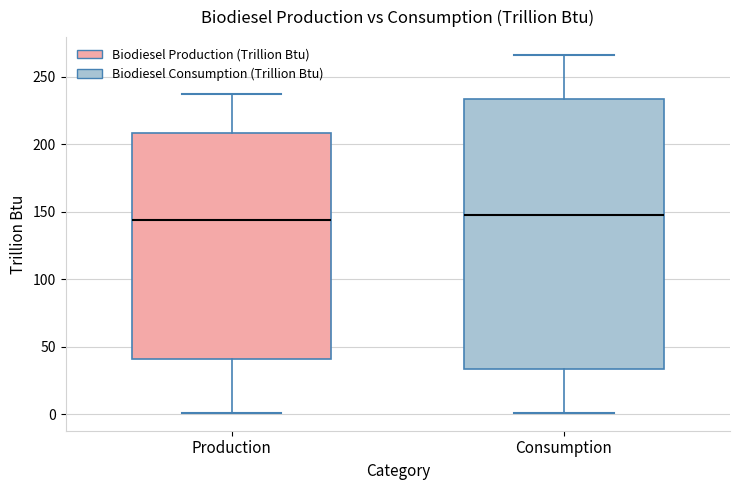

Which box is the tallest, from its lower edge to its upper edge?

Consumption